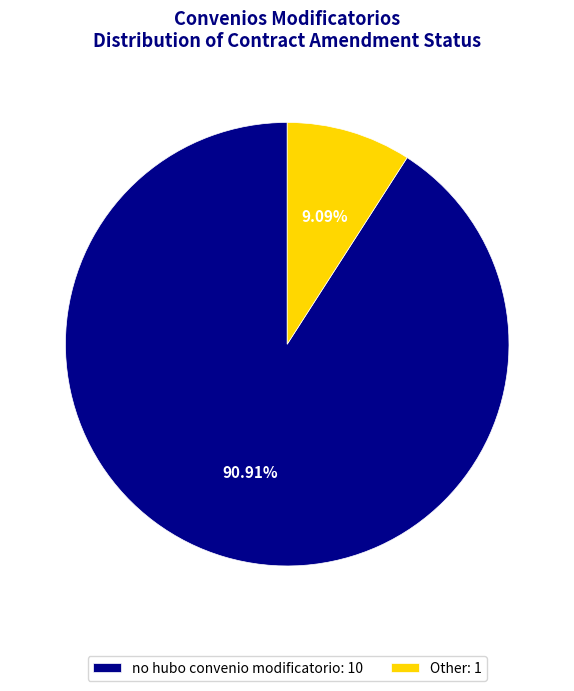

Does no hubo convenio modificatorio represent more than half of the total?

Yes